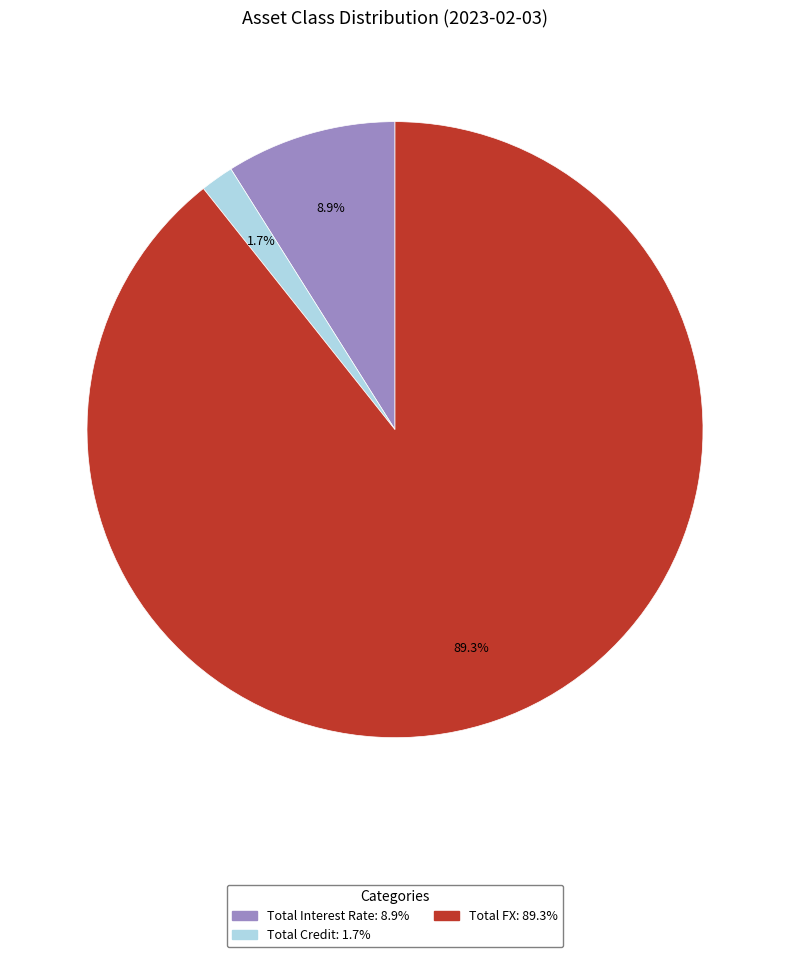

Rank the categories by value from highest to lowest.

Total FX, Total Interest Rate, Total Credit